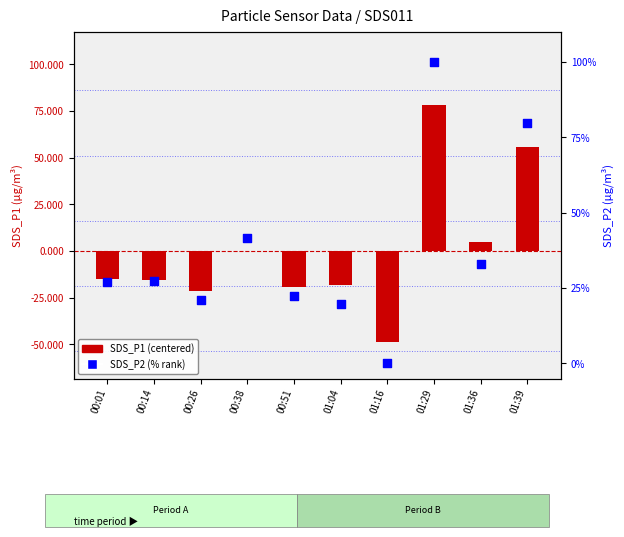

Which series contains the lowest Y value?

SDS_P1 (centered)